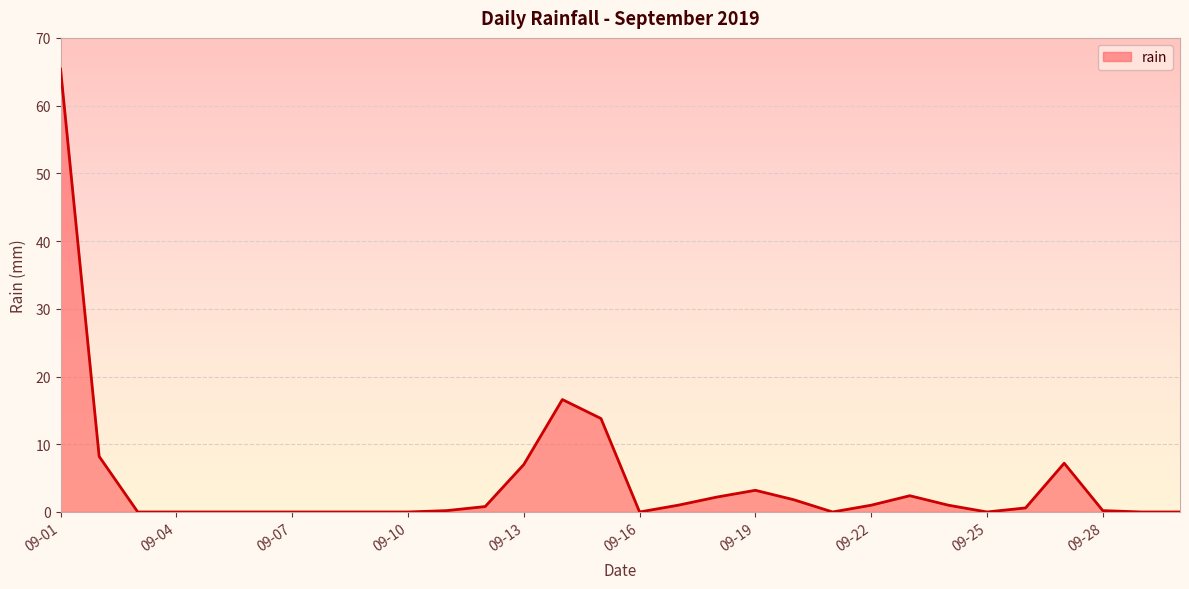

What is the maximum value shown in the chart?

65.4